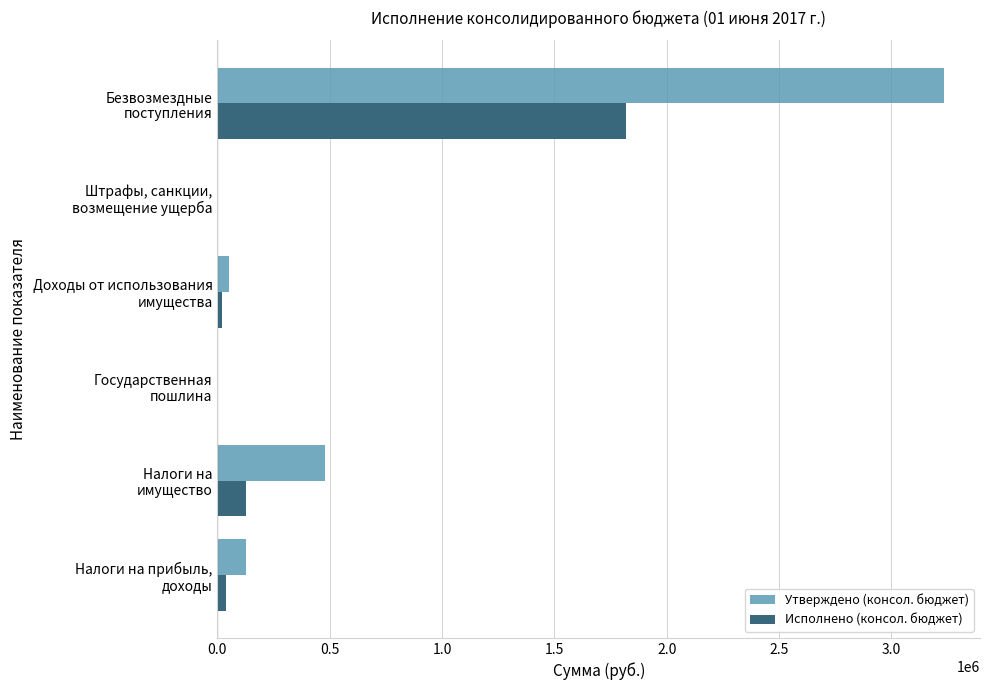

What is the sum of all Утверждено (консол. бюджет) values?

3895000.0